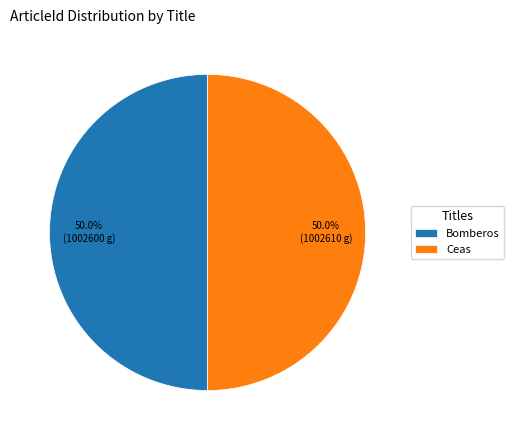

What is the ratio of the value at Ceas to the value at Bomberos?

1.0